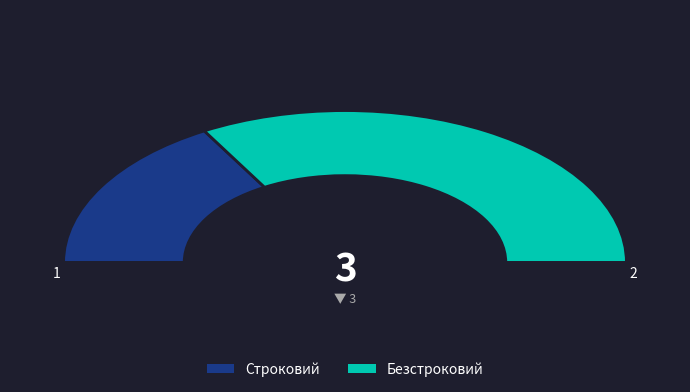

True or false: Строковий accounts for 42% of the total.

False